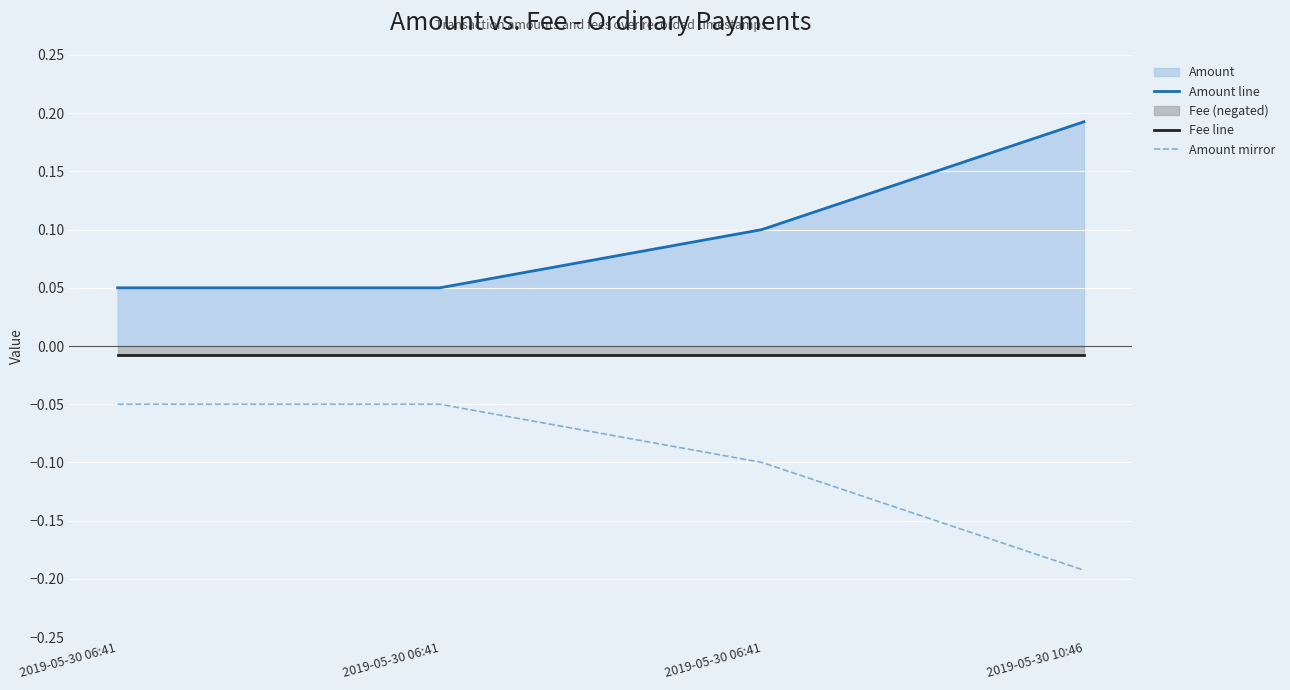

True or false: Amount mirror and Amount line cross at least once.

False